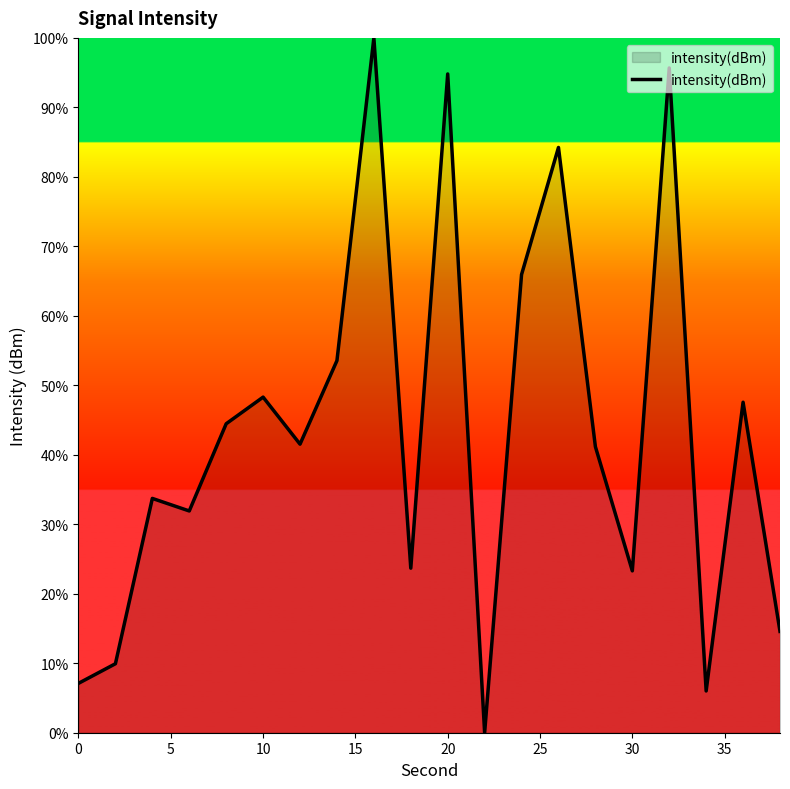

What is the maximum value shown in the chart?

100.0